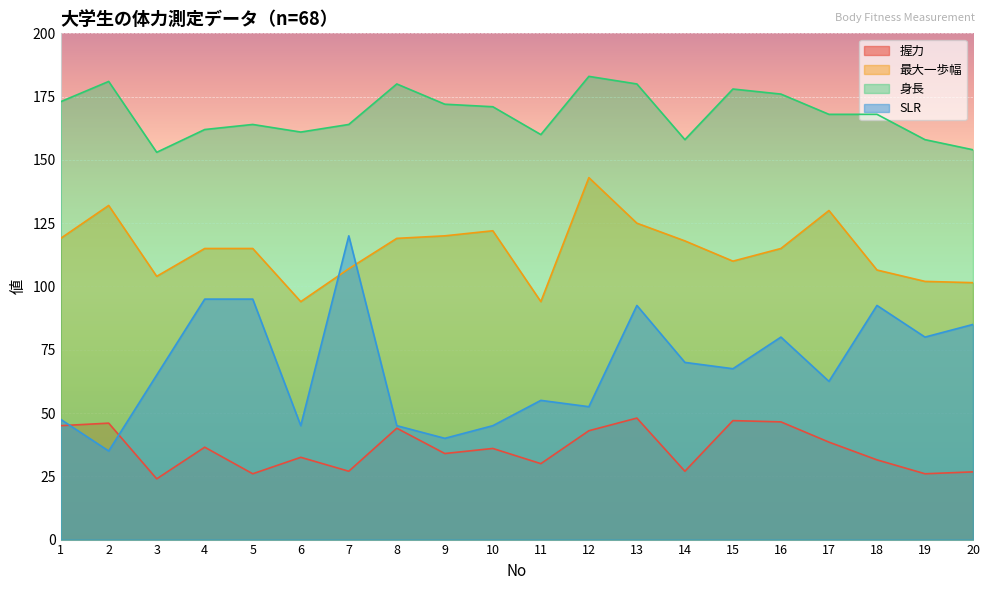

What is the value of the 最大一歩幅 point at the 9th from the left?

120.0